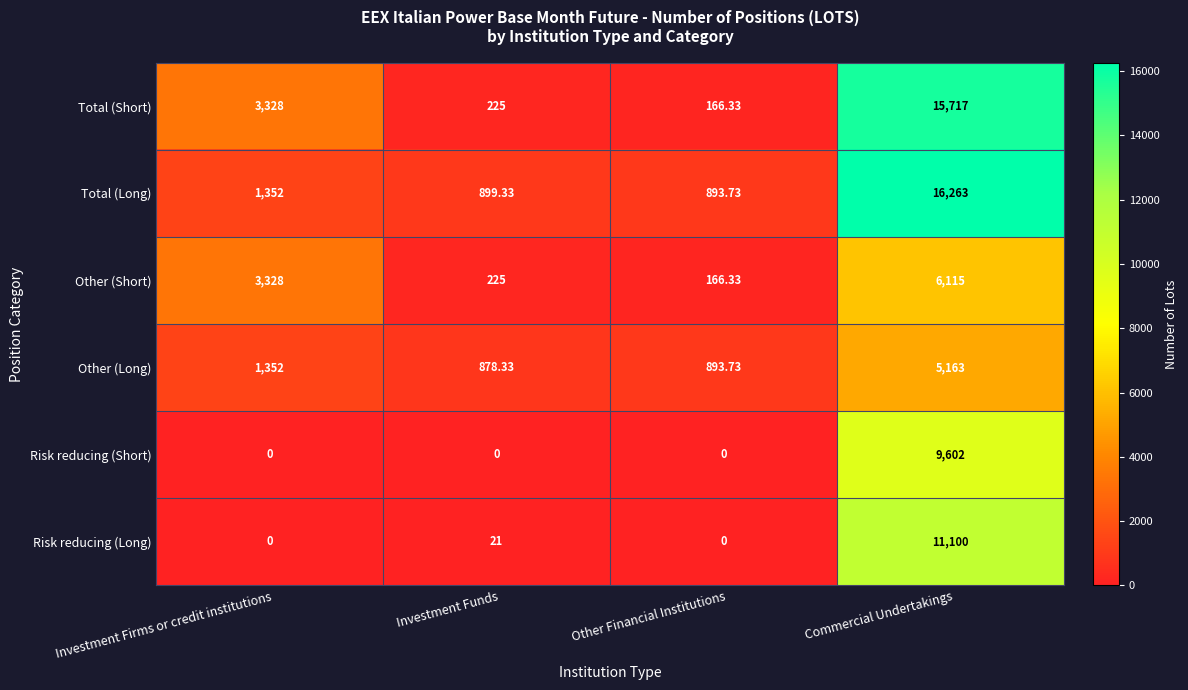

Which category has the highest value in the Total (Short) series?

Commercial Undertakings